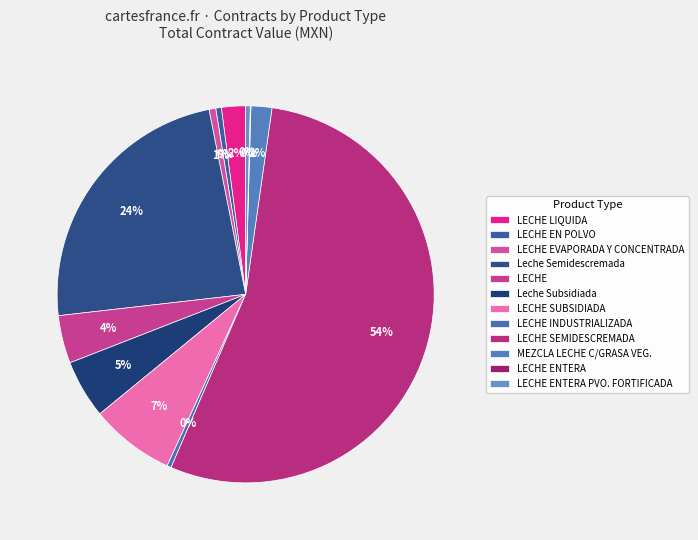

Is there any slice that represents more than half of the pie?

Yes